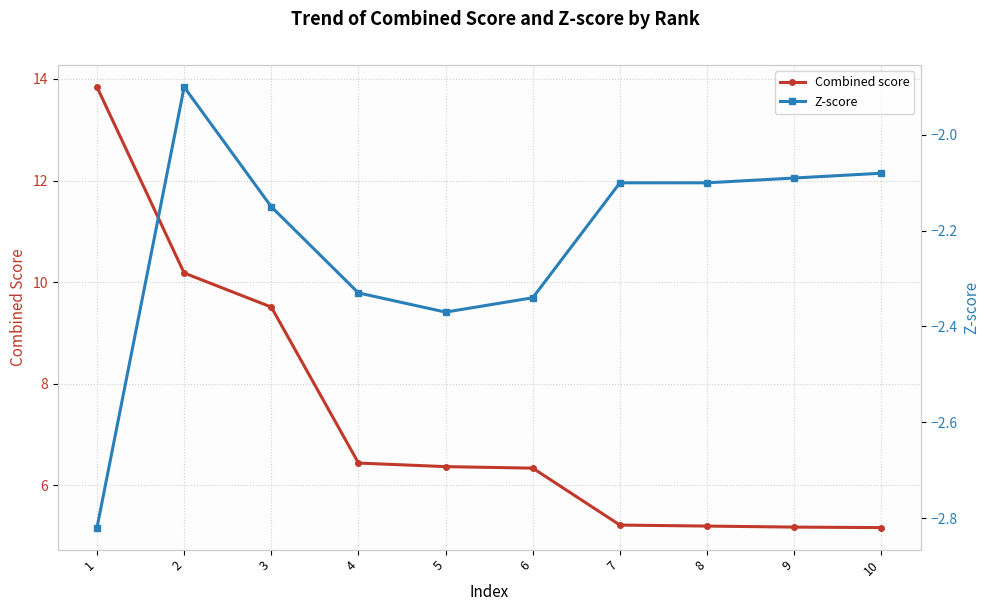

What is the value of the Combined score point at the 4th from the left?

6.4